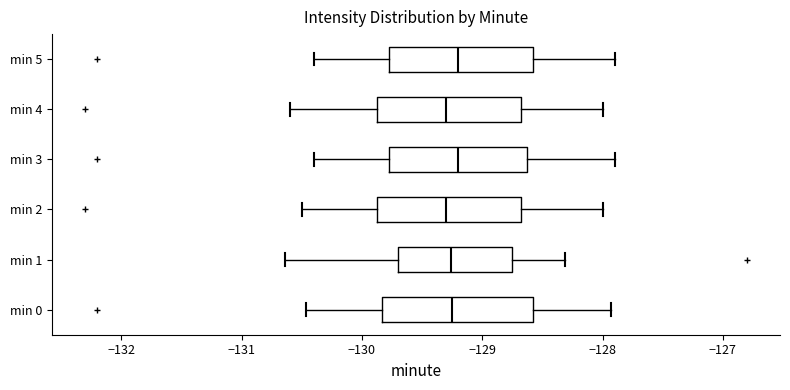

Reading bottom to top, transcribe this box plot: for each box, give where its median line is, the range the box spans, and where its two whiskers end, as read against the x-axis. The values are not printed on the chart, so give them approximately, as read against the axis.

min 0: median -129.2, box -129.8 to -128.6, whiskers -130.5 to -127.9
min 1: median -129.3, box -129.7 to -128.7, whiskers -130.6 to -128.3
min 2: median -129.3, box -129.9 to -128.7, whiskers -130.5 to -128.0
min 3: median -129.2, box -129.8 to -128.6, whiskers -130.4 to -127.9
min 4: median -129.3, box -129.9 to -128.7, whiskers -130.6 to -128.0
min 5: median -129.2, box -129.8 to -128.6, whiskers -130.4 to -127.9